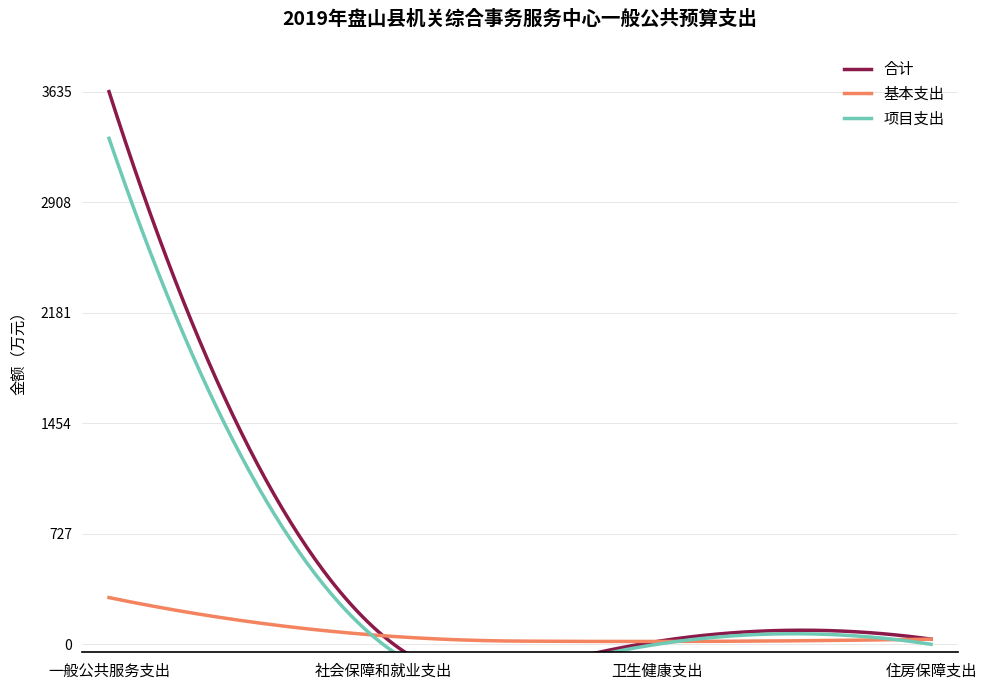

Read the 合计 value at 社会保障和就业支出.

56.4